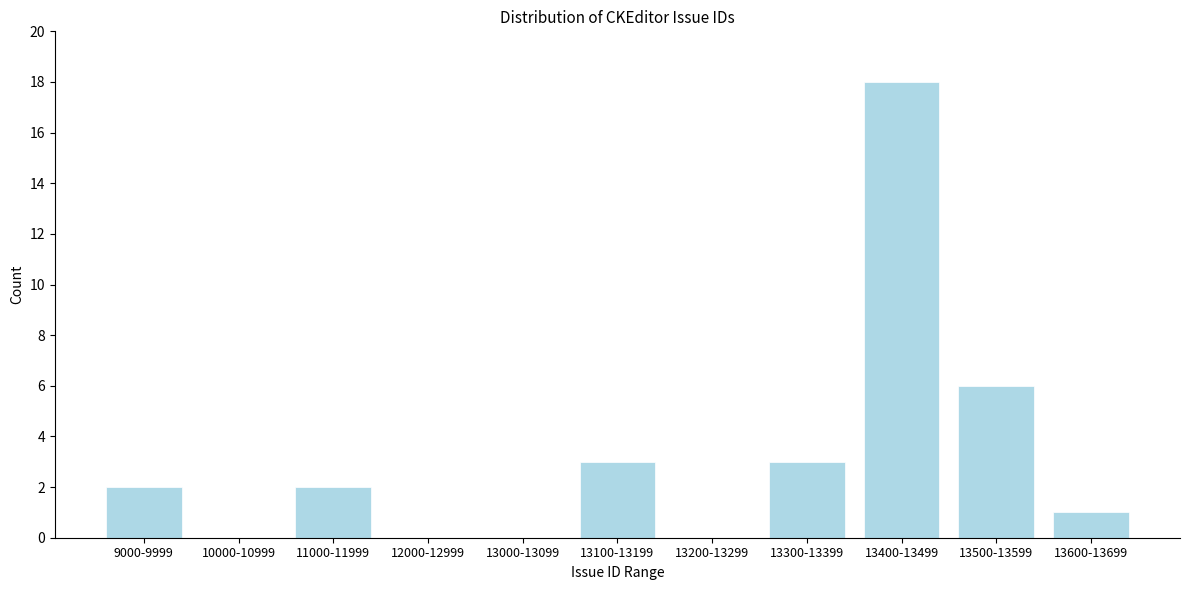

Reading left to right, extract all data points from this chart.

9000-9999=2	10000-10999=0	11000-11999=2	12000-12999=0	13000-13099=0	13100-13199=3	13200-13299=0	13300-13399=3	13400-13499=18	13500-13599=6	13600-13699=1